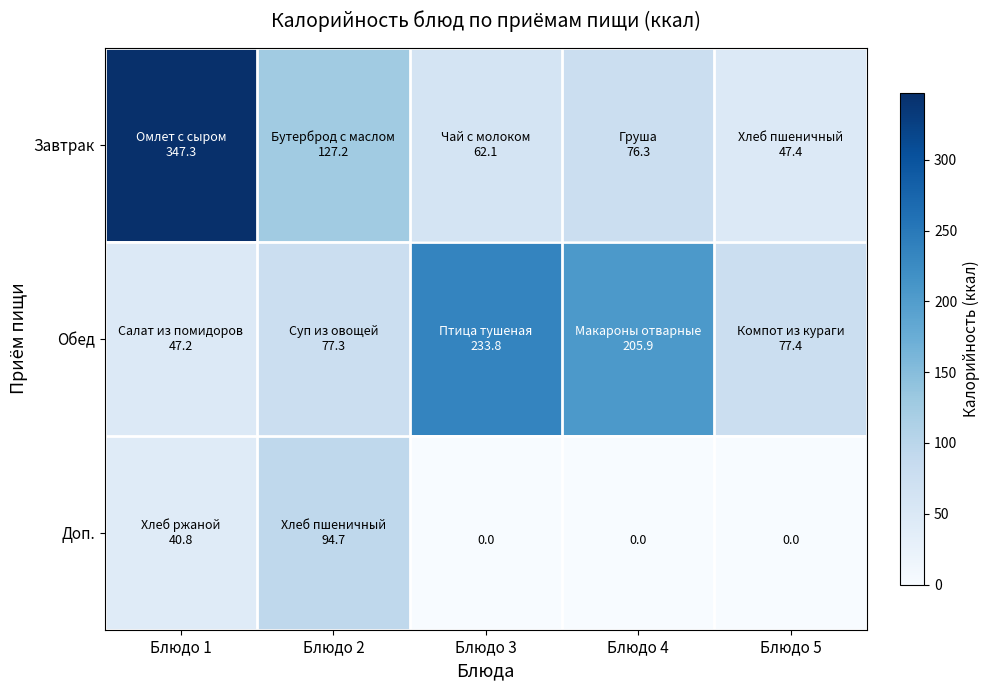

Which series has the largest range (max minus min)?

Завтрак